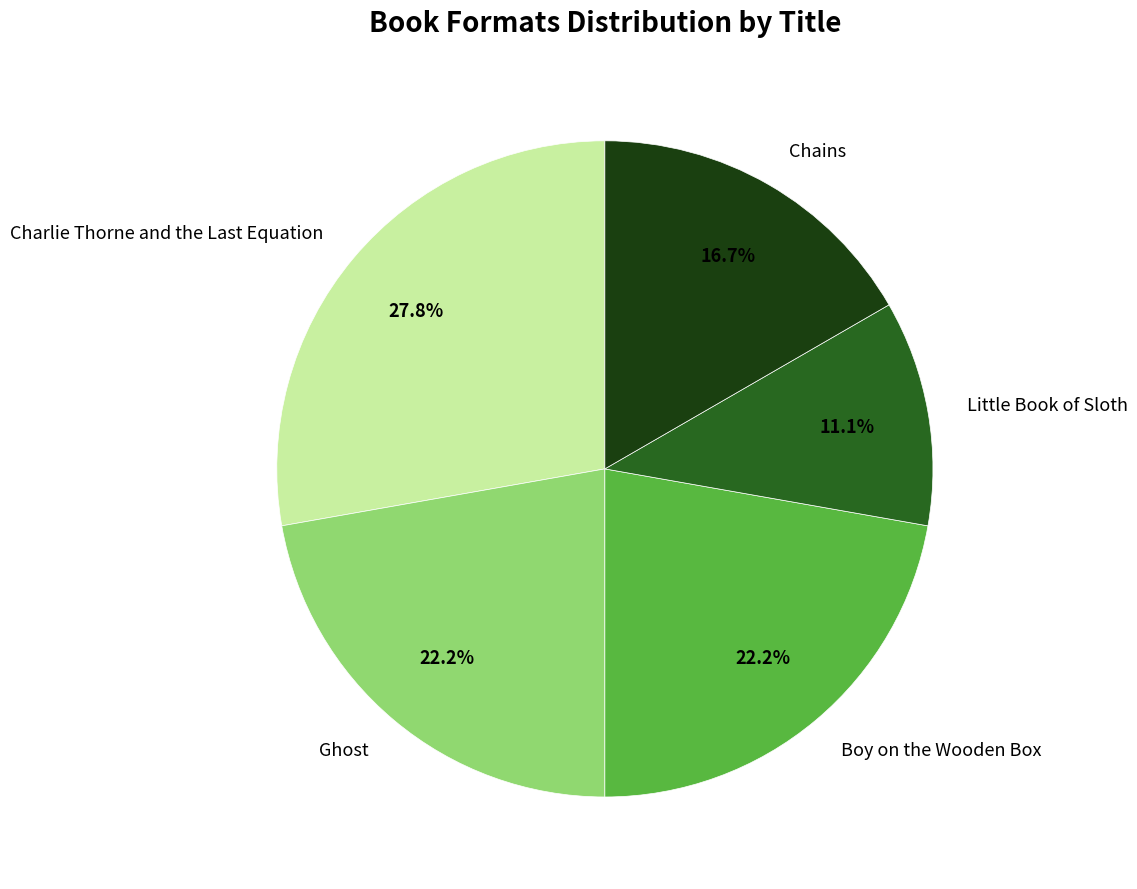

To the nearest percent, what portion does Little Book of Sloth represent?

11%